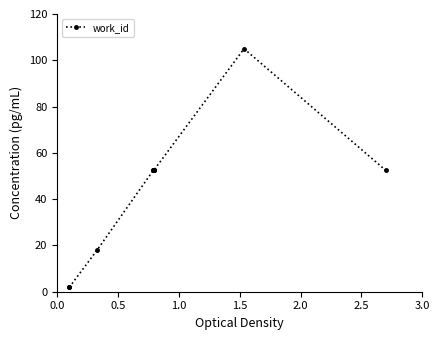

The chart shows a value of 89.2 at 2.5. True or false?

False